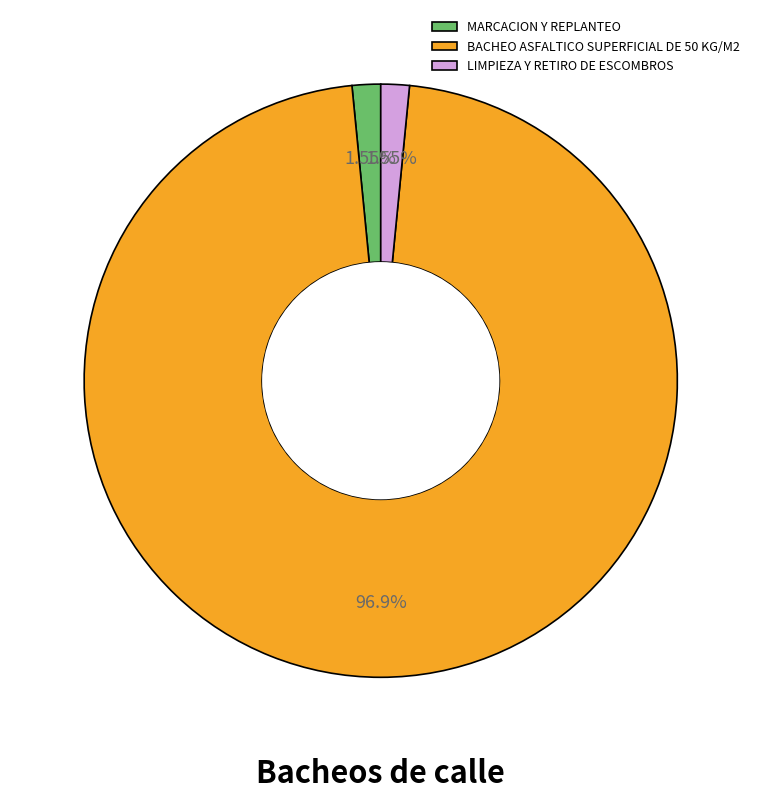

Do MARCACION Y REPLANTEO and LIMPIEZA Y RETIRO DE ESCOMBROS together represent more than half of the pie?

No